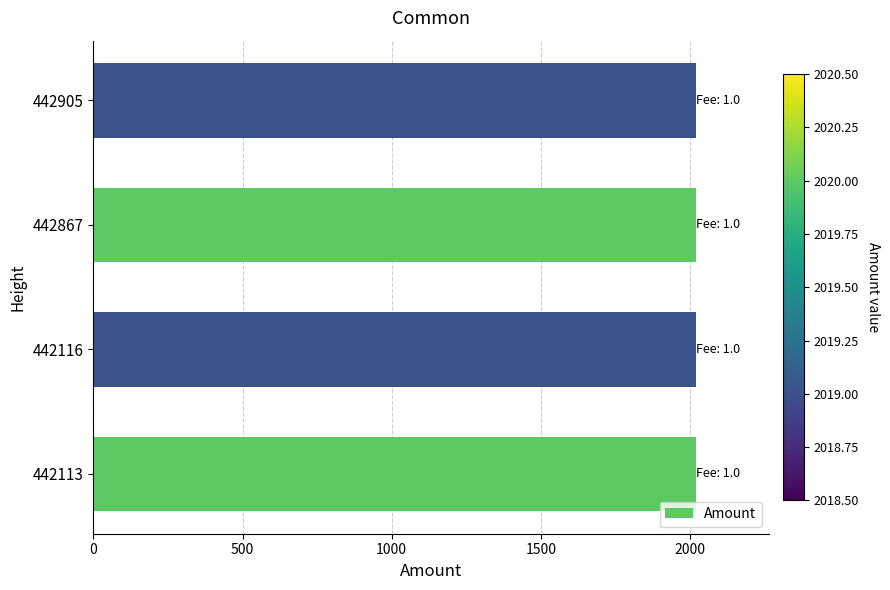

The chart shows a value of 1076 at 442905. True or false?

False